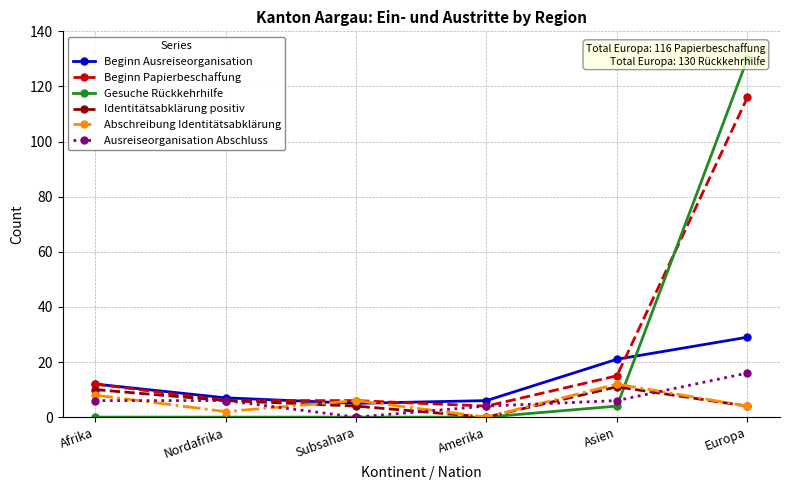

Is the value of Beginn Papierbeschaffung at Afrika greater than the value of Ausreiseorganisation Abschluss at Europa?

No